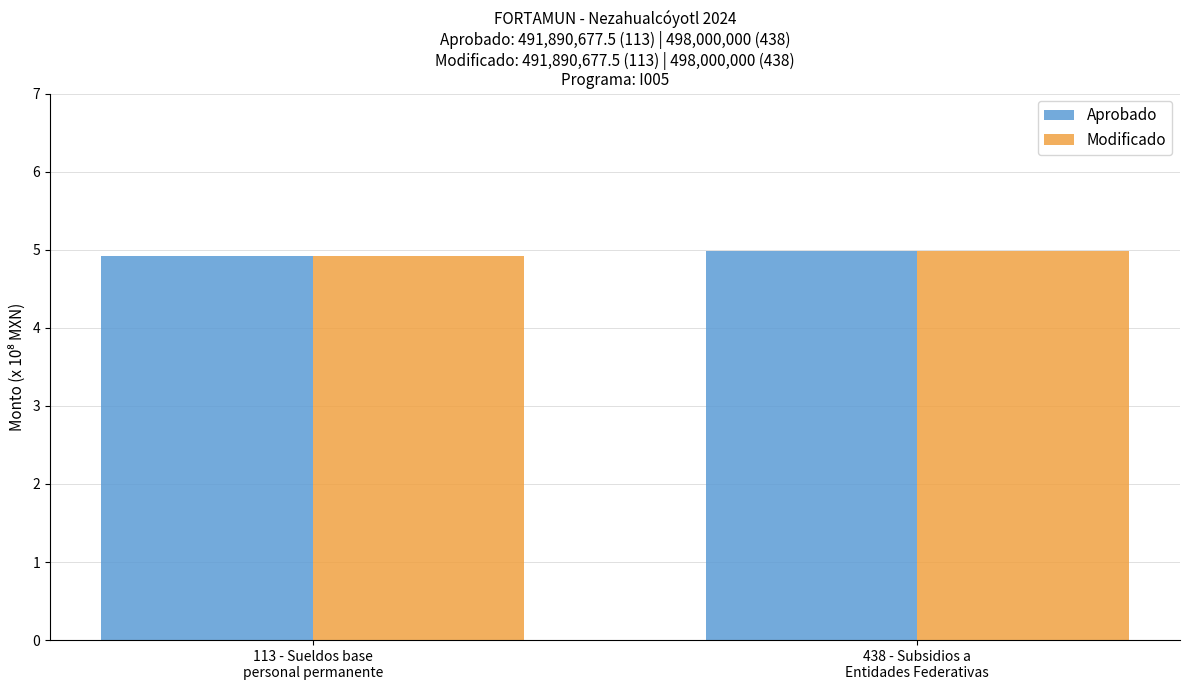

Reading left to right, extract all data points from this chart.

Aprobado: 4.9	5.0
Modificado: 4.9	5.0